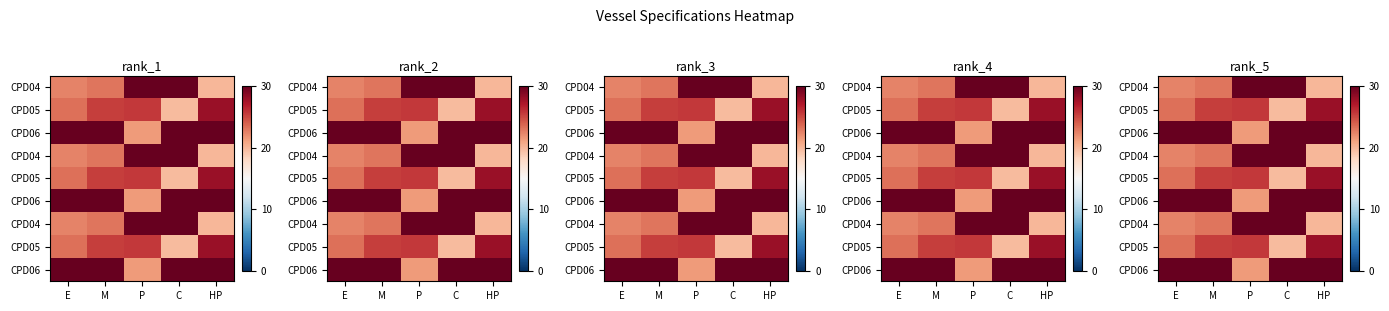

Between P and M, which is larger?

P